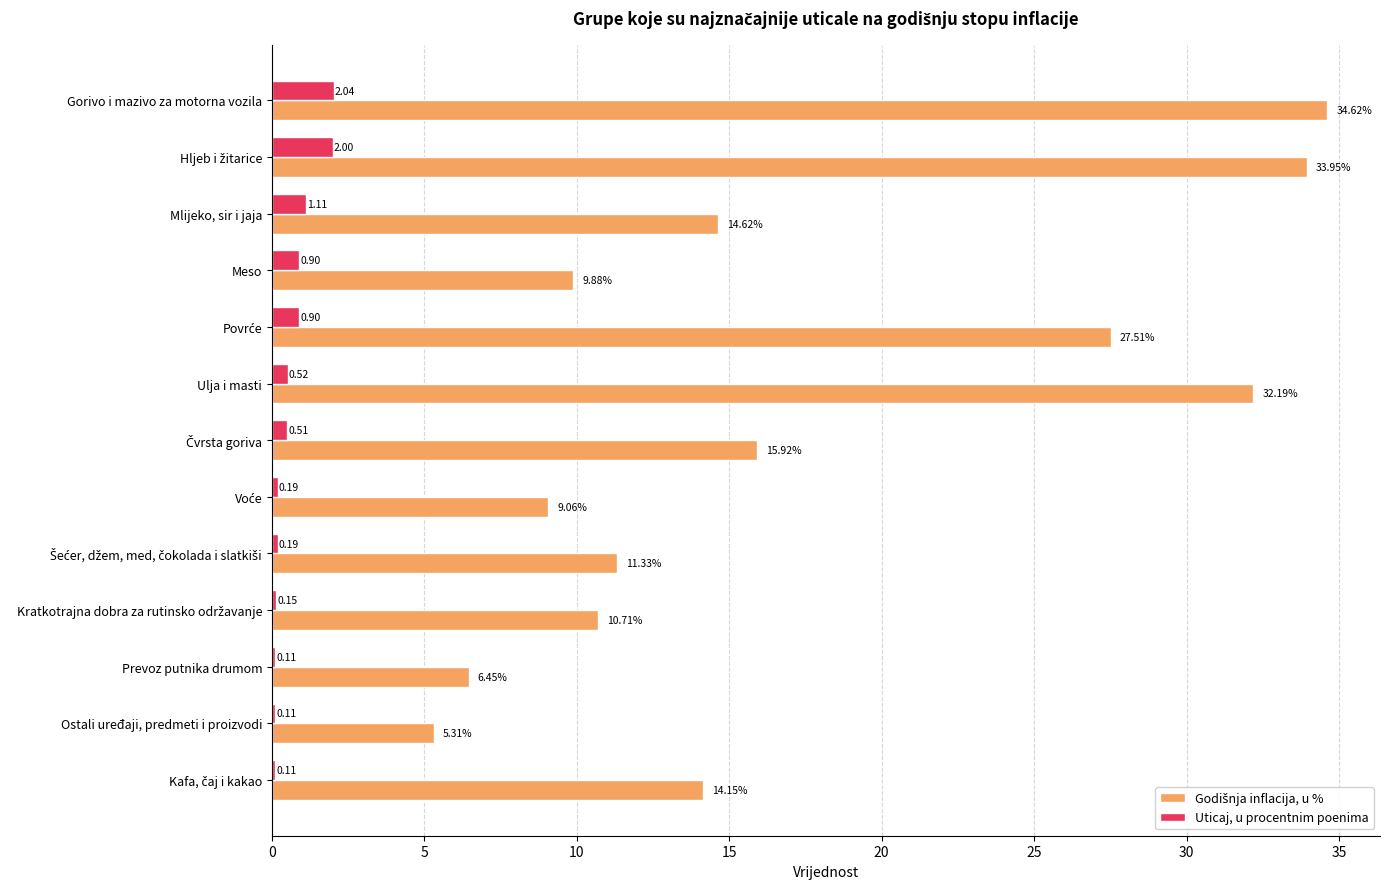

At which category is the sum across all series the highest?

Gorivo i mazivo za motorna vozila